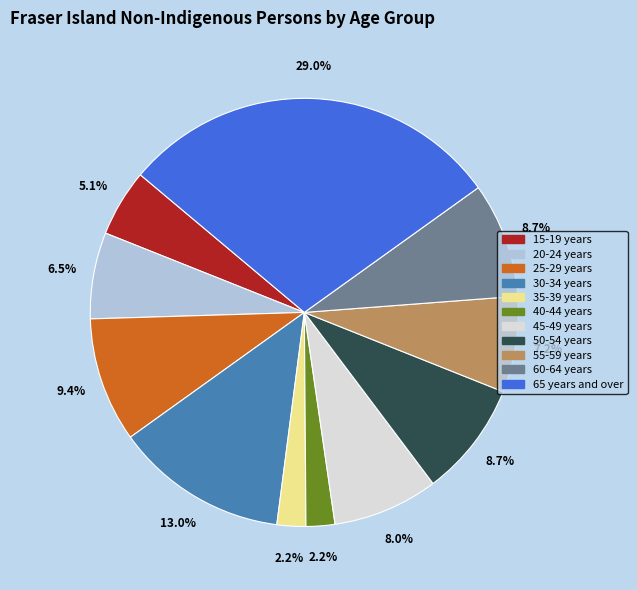

Between 15-19 years and 40-44 years, which is larger?

15-19 years